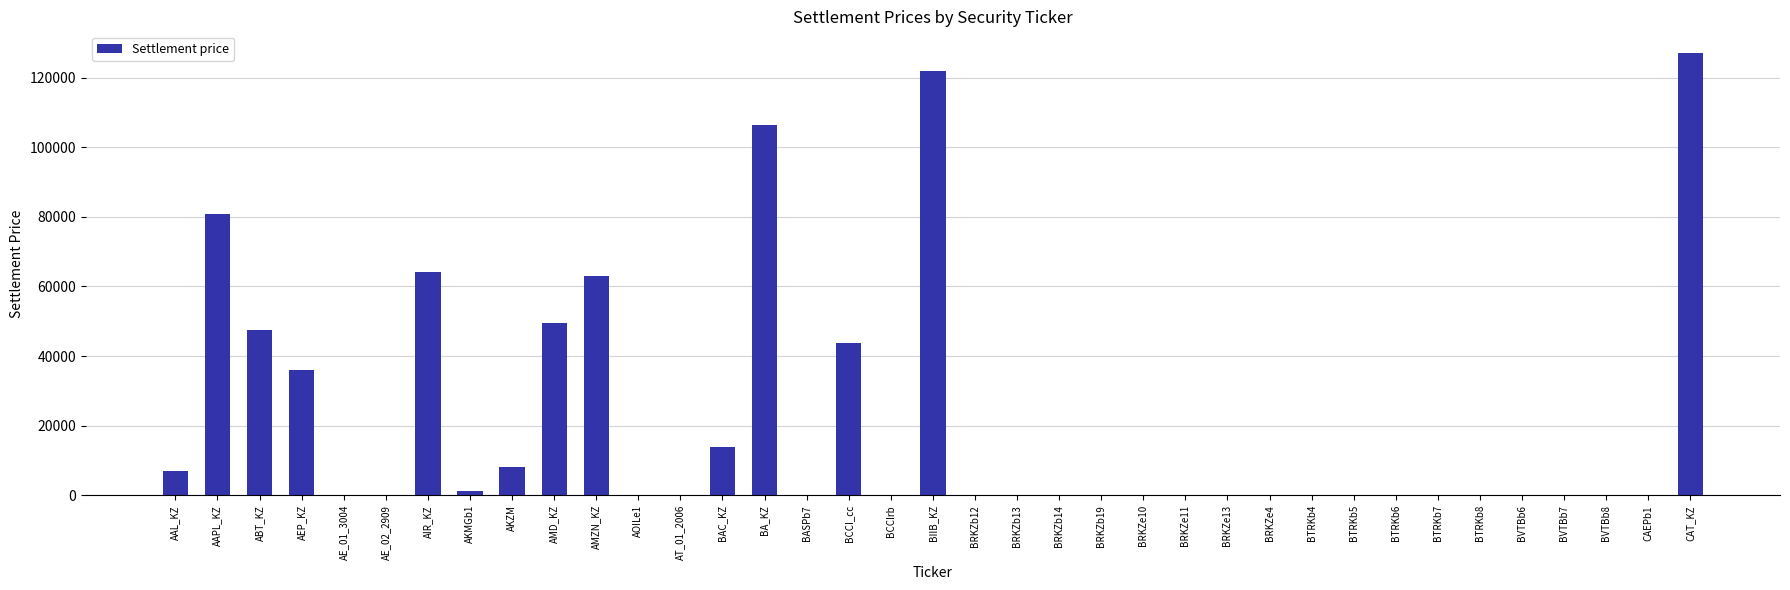

True or false: the data shows 93.5 at BVTBb6.

True